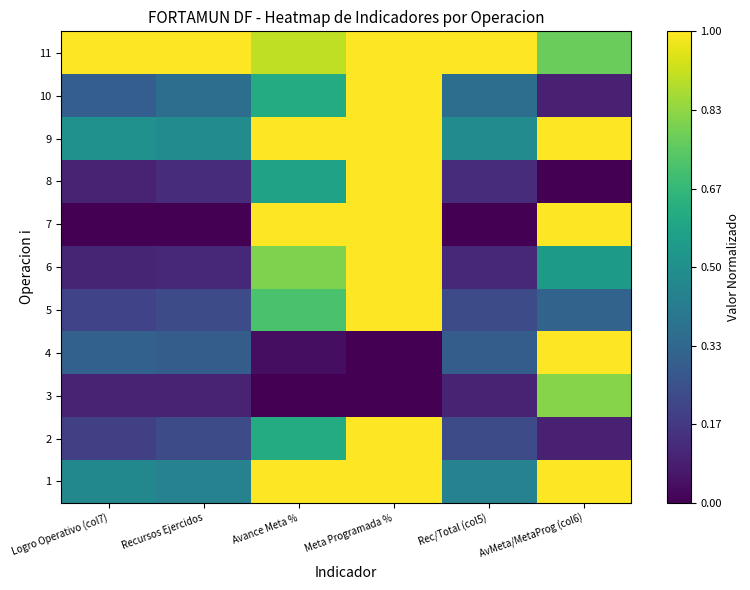

Which has a higher value, Rec/Total (col5) or Meta Programada %?

Meta Programada %